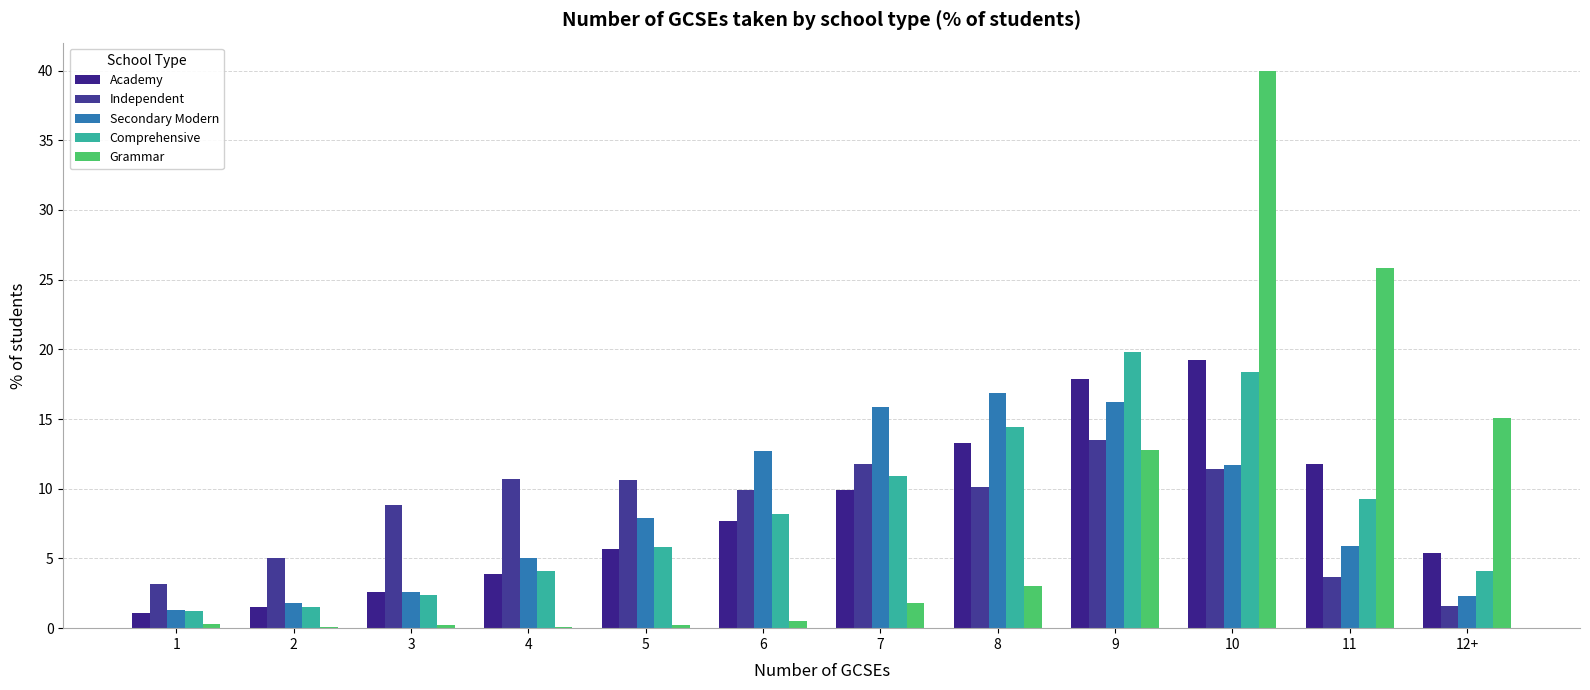

What is the label of the 4th bar from the left?

4